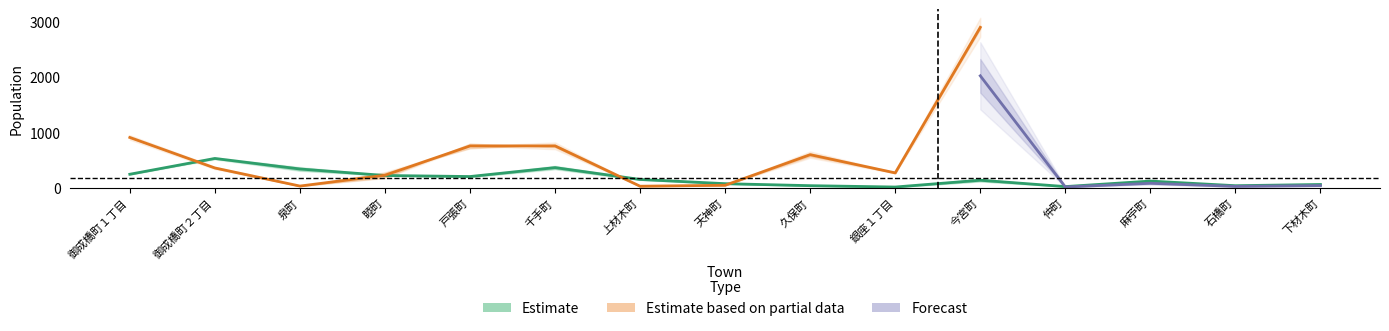

Is it true that 女_鹿沼 equals 219 at 睦町?

True